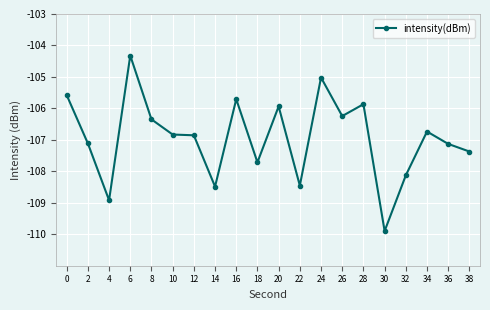

How many series are shown in this chart?

1